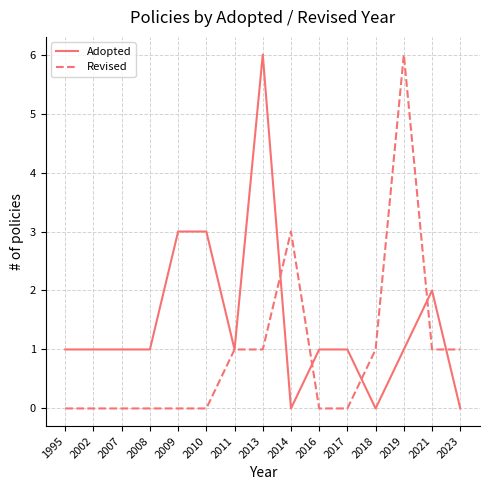

Rank the series by their average value, from lowest to highest.

Revised, Adopted